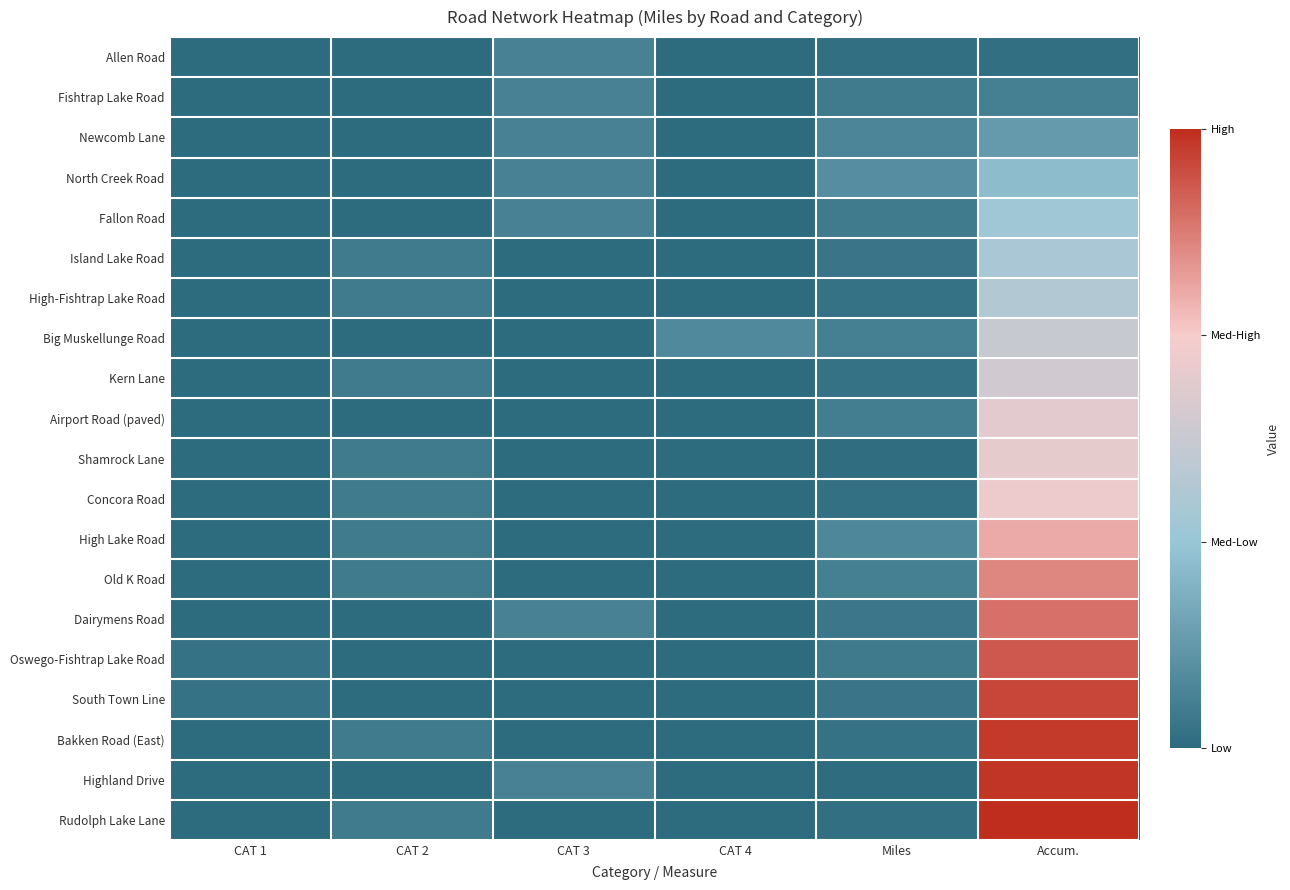

Which label corresponds to the smallest value in the chart?

CAT 1